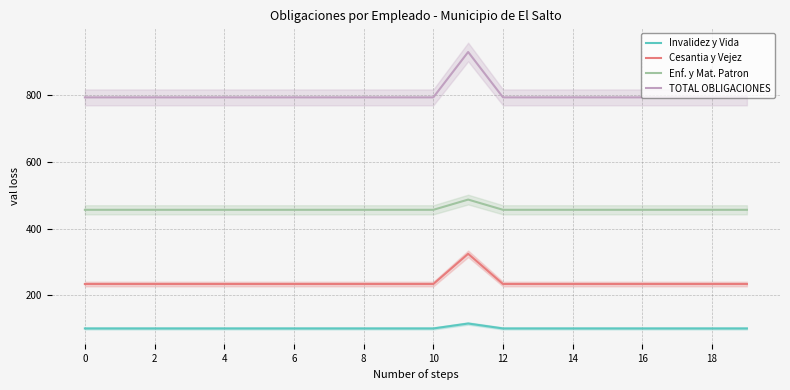

What is the minimum value shown in the chart?

101.6